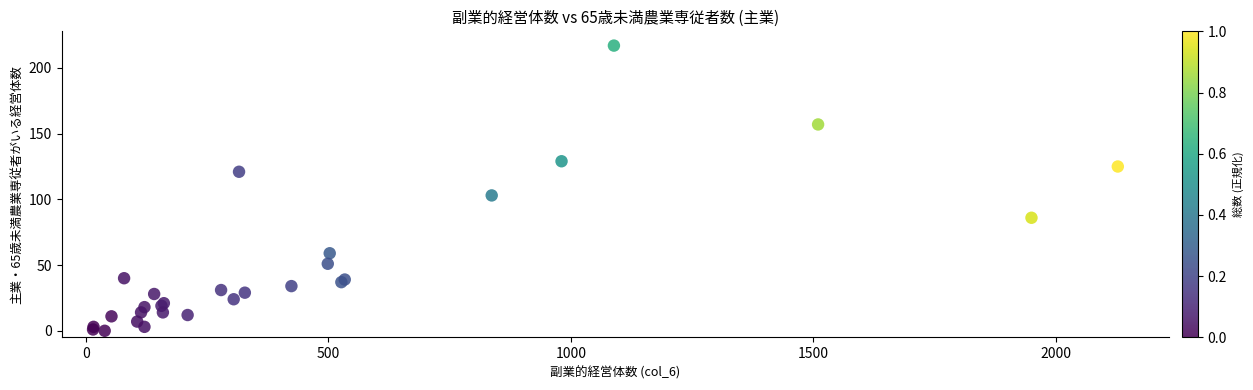

What Y value in the scatter plot is closest to 108?

103